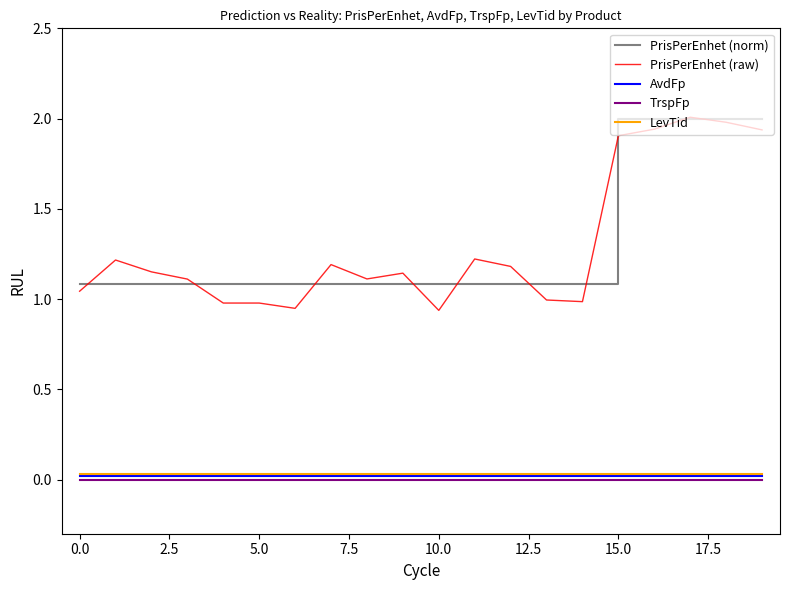

True or false: TrspFp and LevTid cross at least once.

False